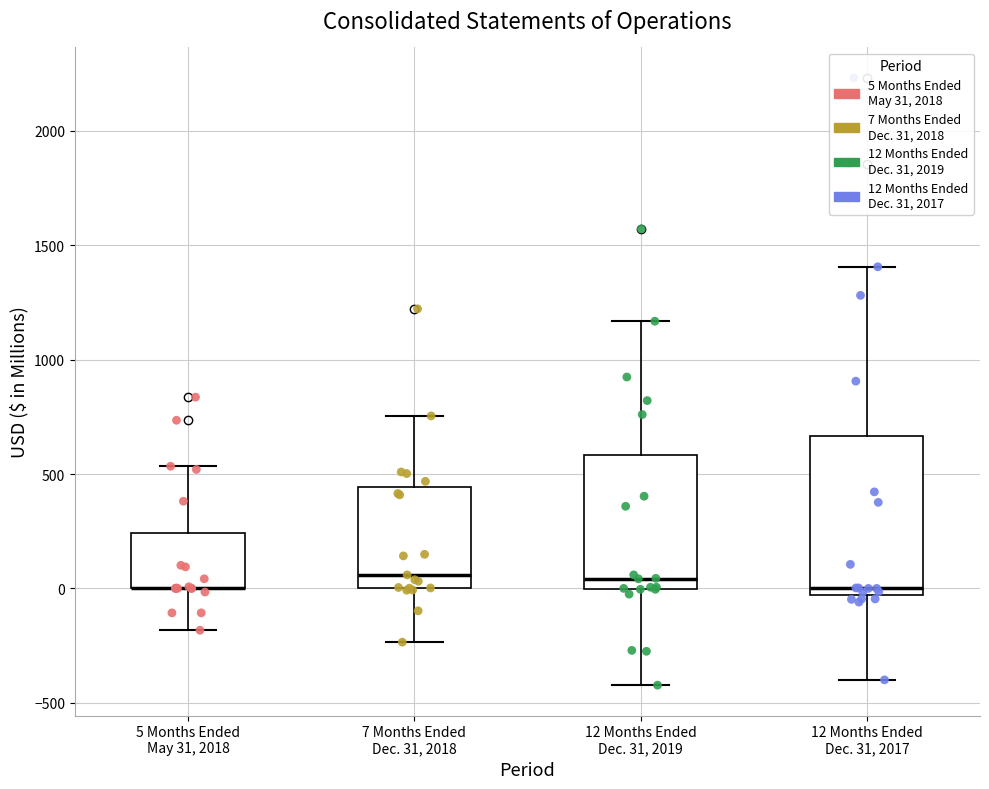

Which box is the tallest, from its lower edge to its upper edge?

12 Months Ended Dec. 31, 2017